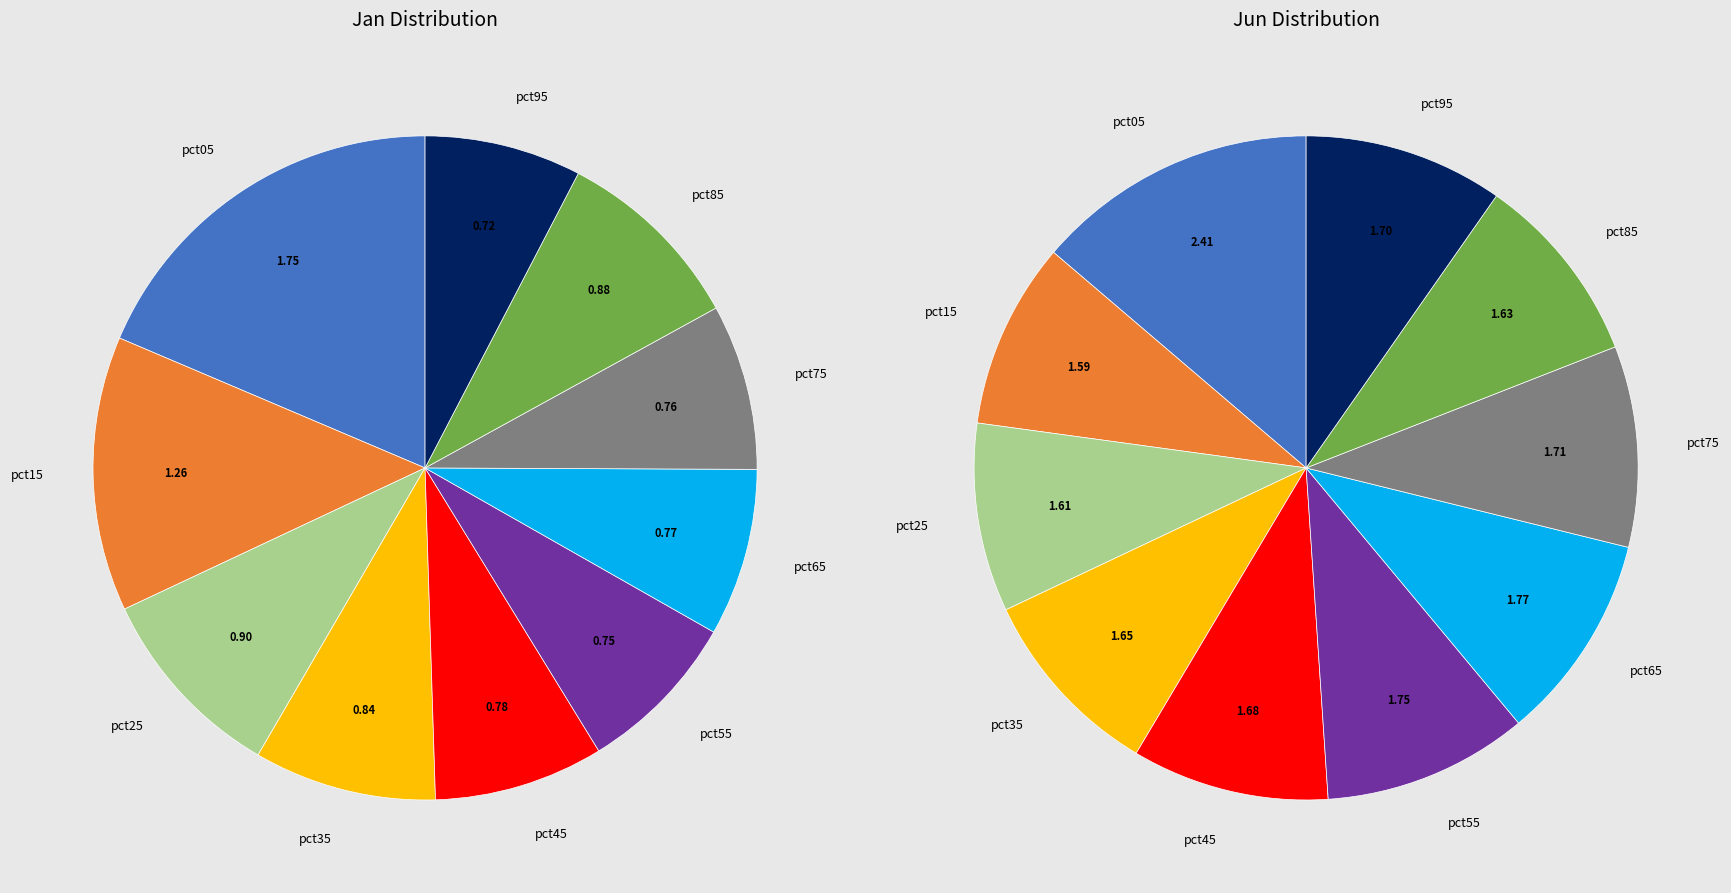

Is it true that pct45 is 8% of the pie?

True